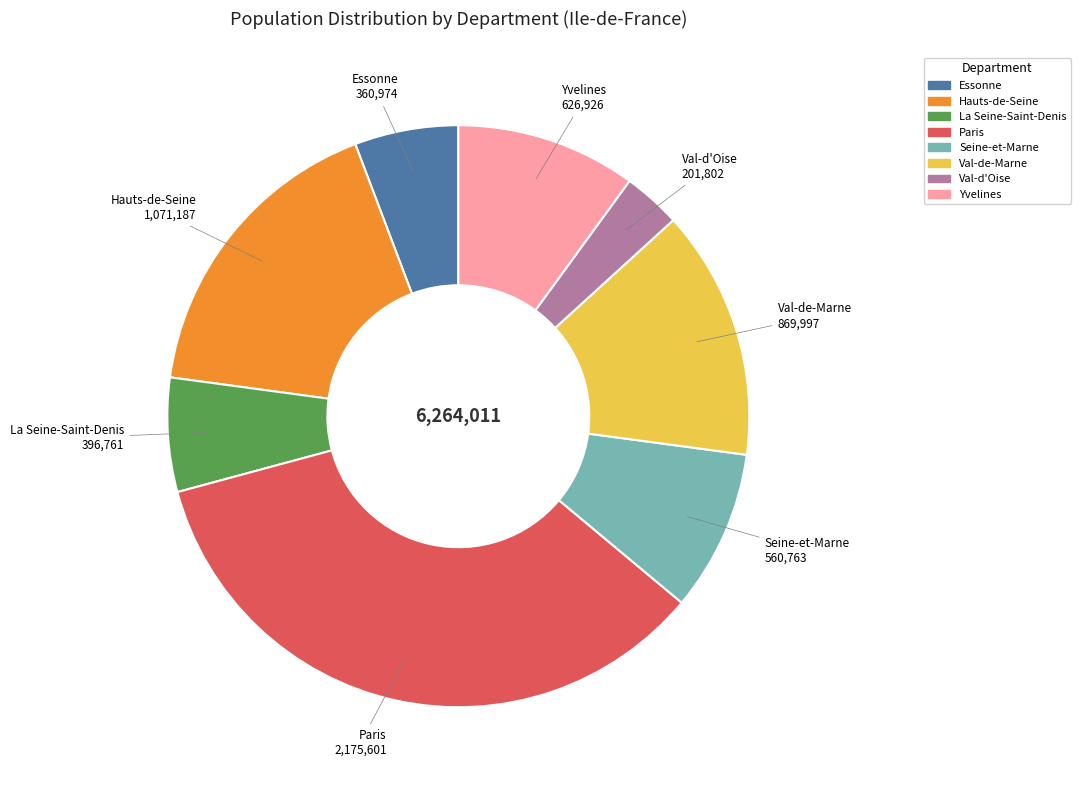

The Hauts-de-Seine slice represents 4% of the pie. True or false?

False